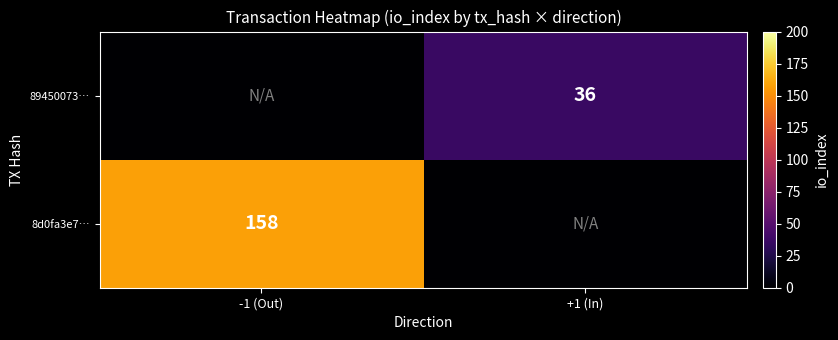

True or false: 89450073… has a value of 36 at +1 (In).

True